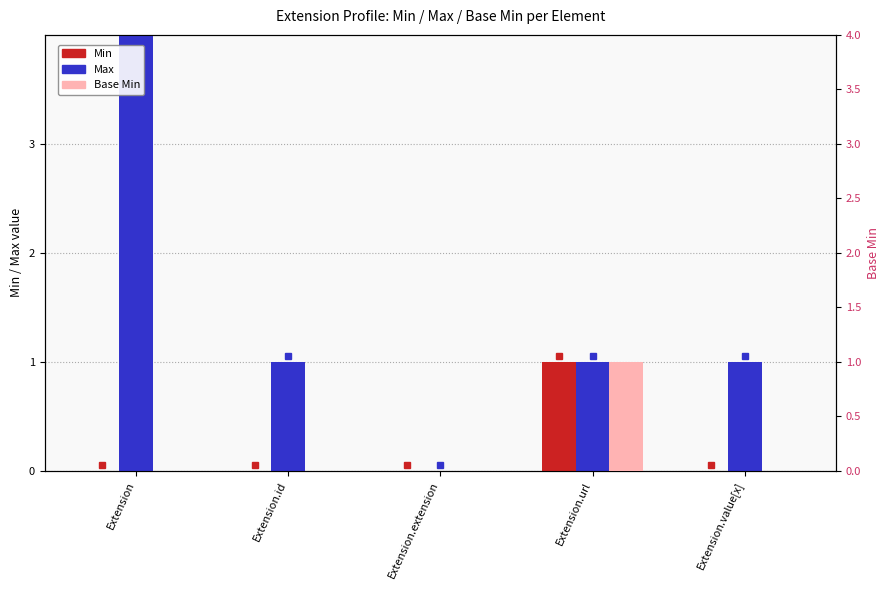

Which series has the largest total across all categories?

Max